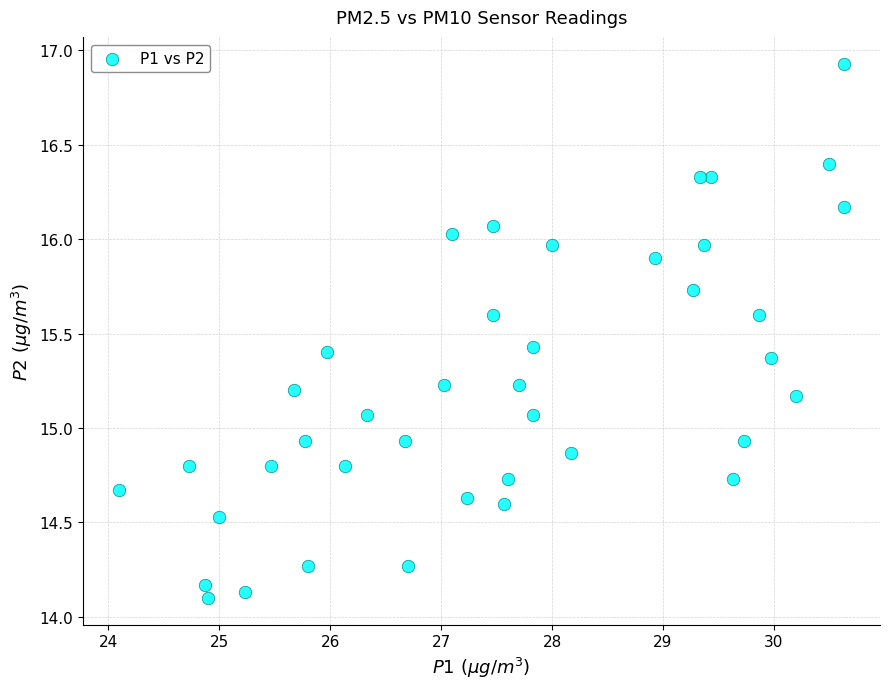

What is the range of X values (max minus min)?

6.5